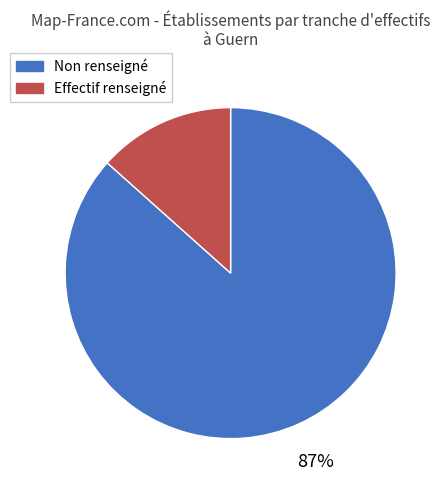

To the nearest percent, what is the average slice percentage?

50%